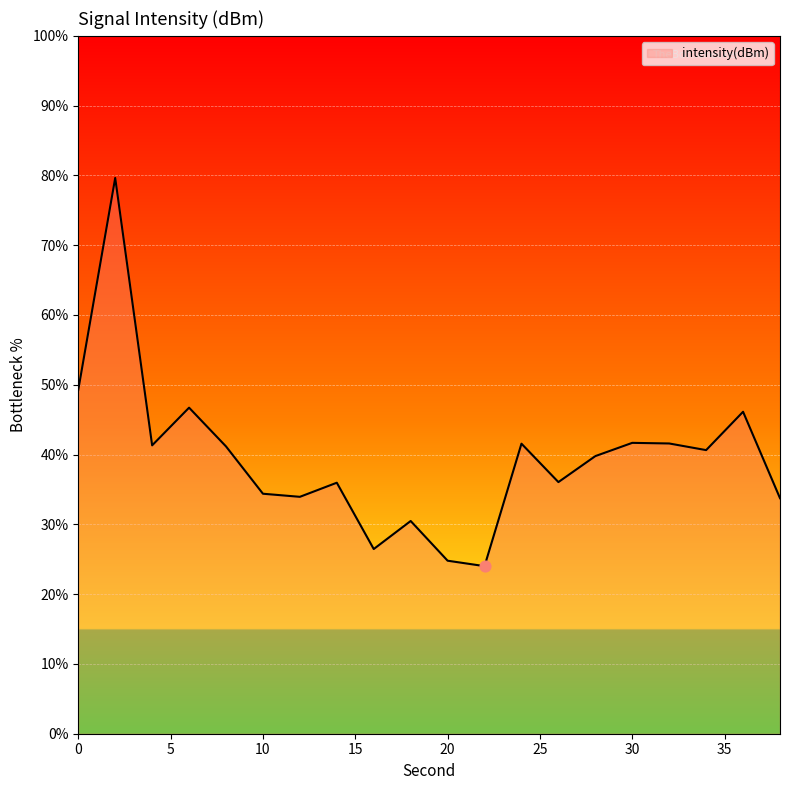

What is the difference between the maximum and minimum values?

55.6